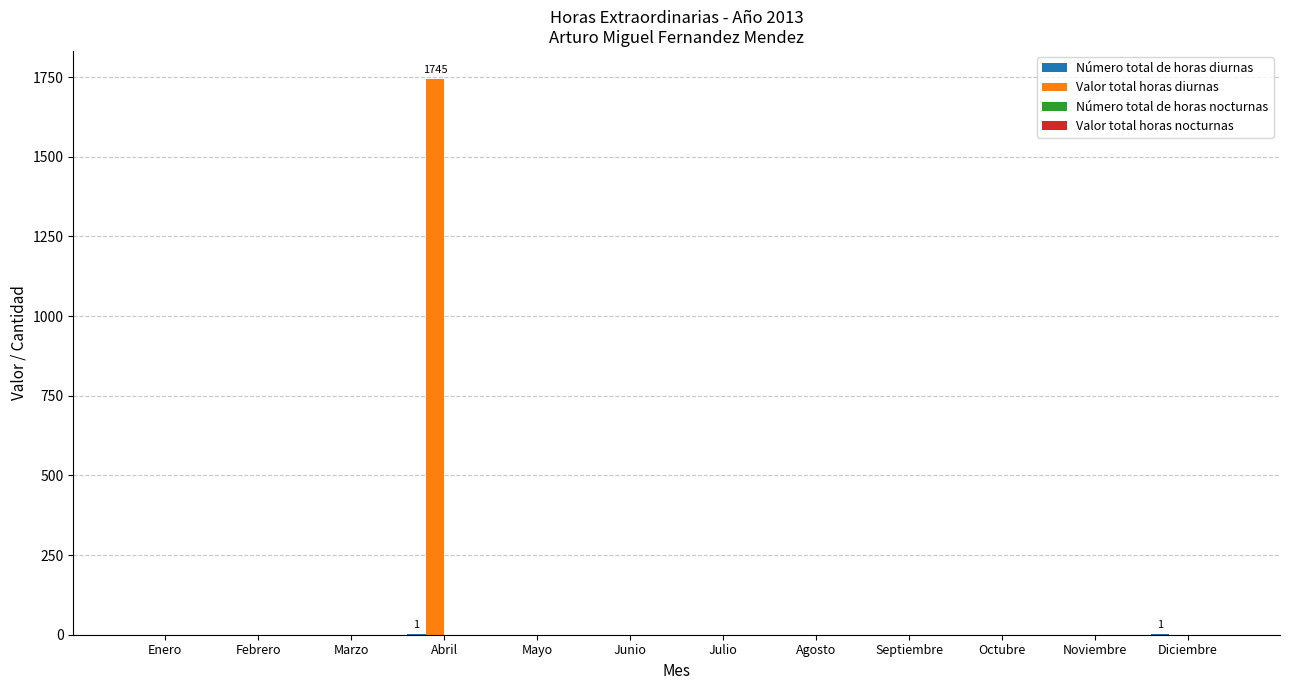

What is the greatest value displayed?

1745